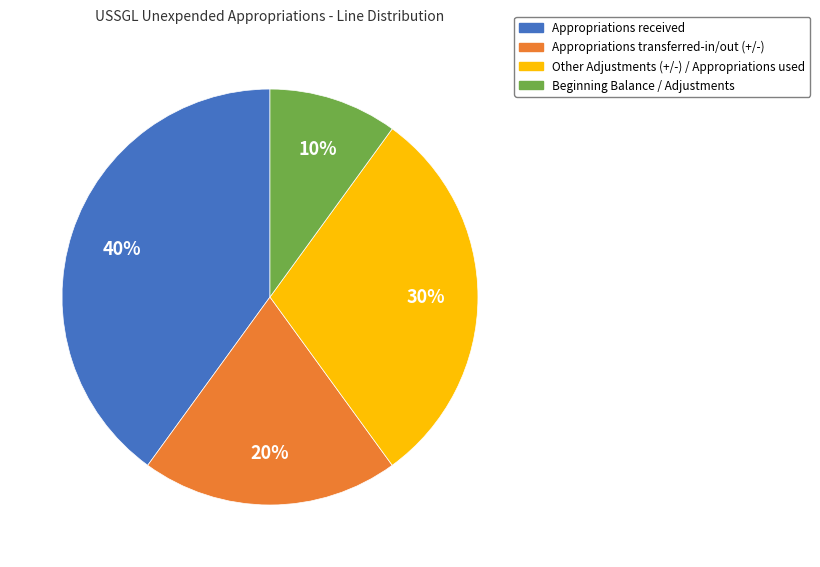

Which slice is the smallest?

Beginning Balance / Adjustments